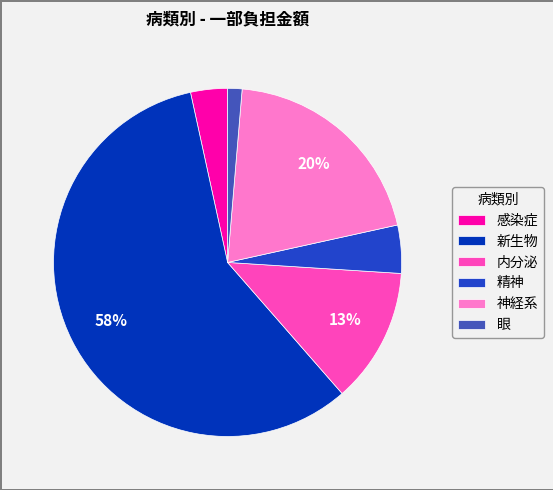

Which category has the biggest portion of the pie?

新生物